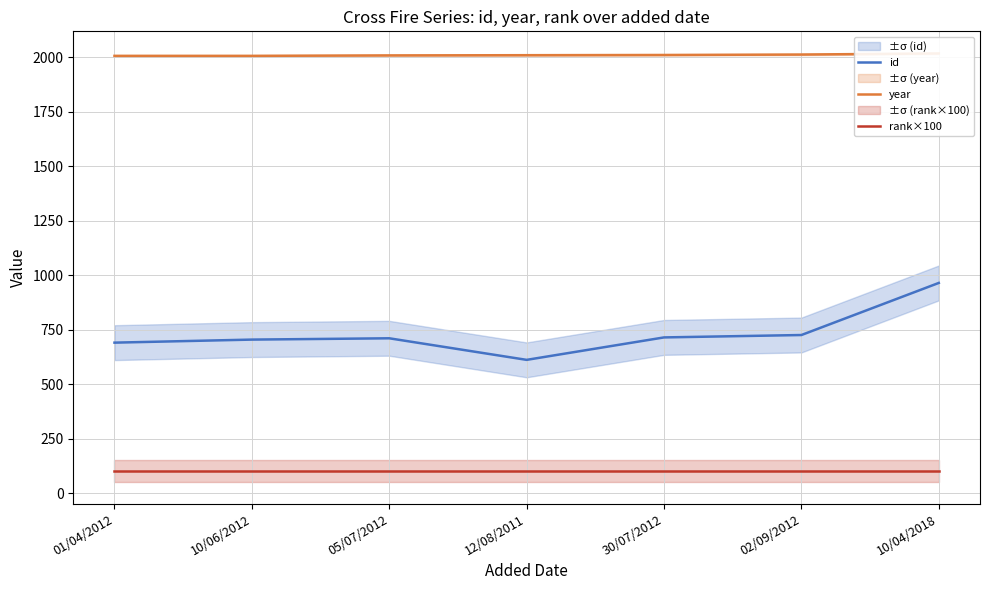

What is the spread (max minus min) of values at 30/07/2012?

1910